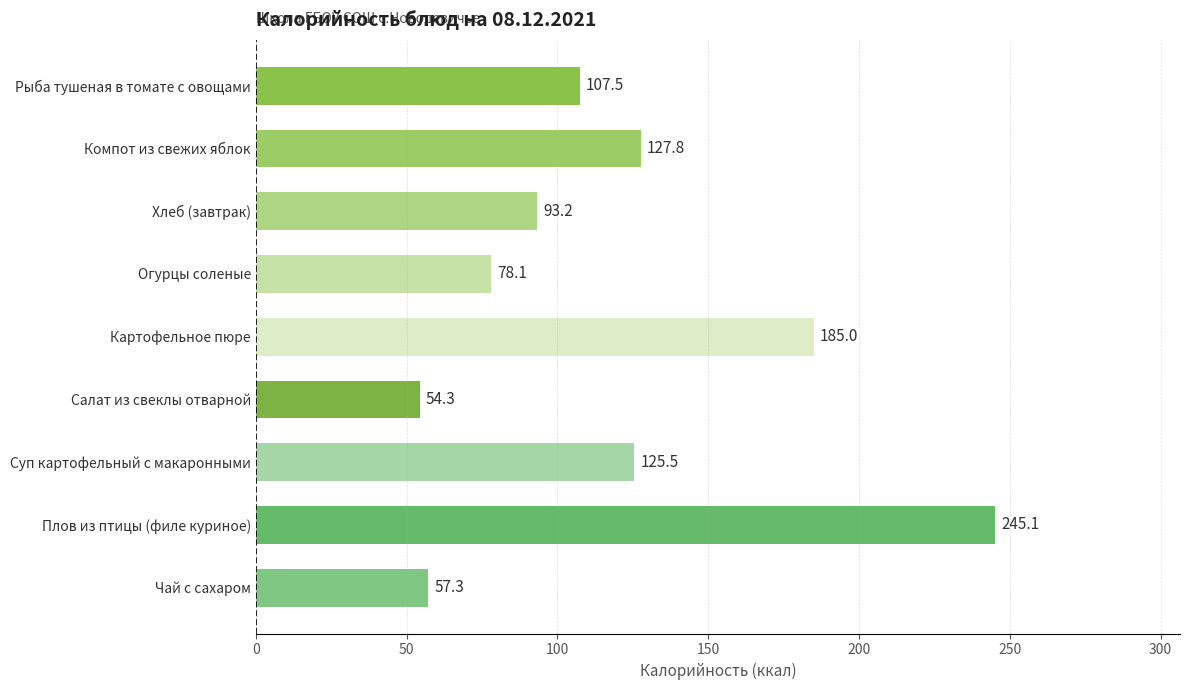

What is the average value?

119.3